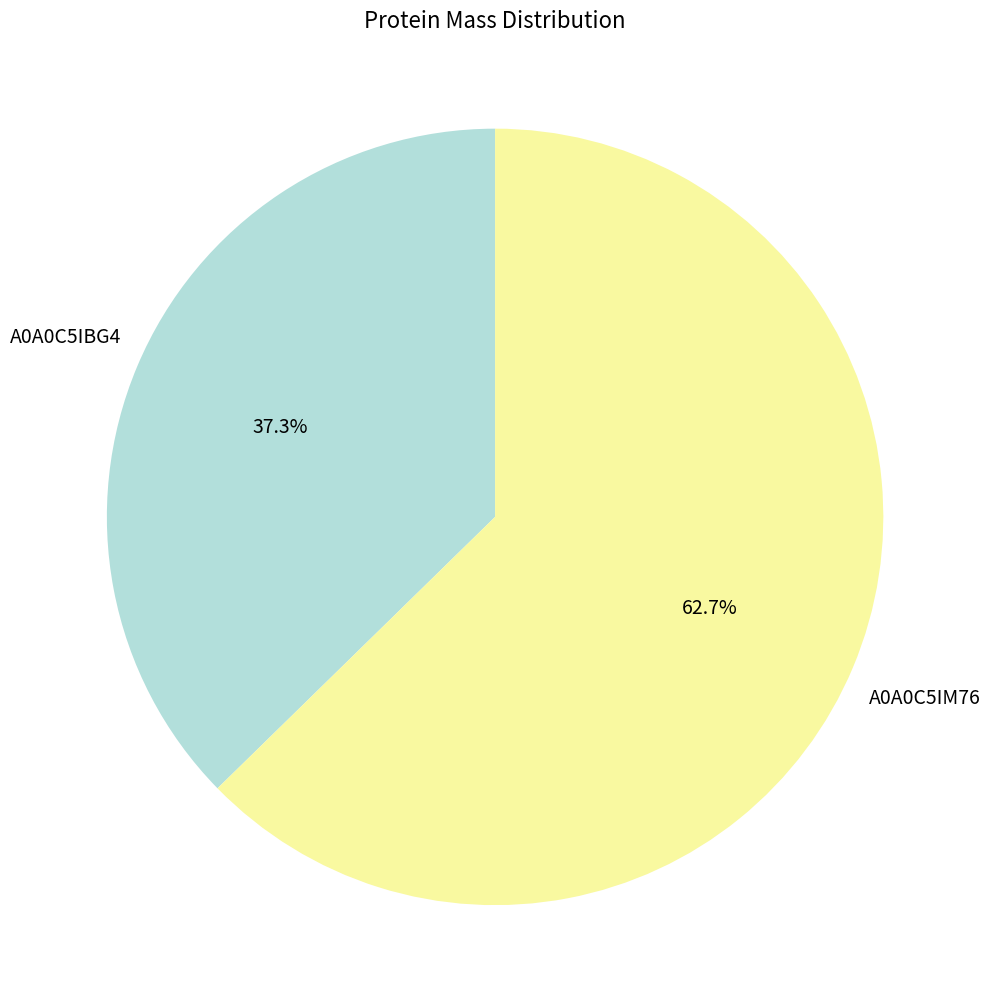

Is there any slice that represents more than half of the pie?

Yes